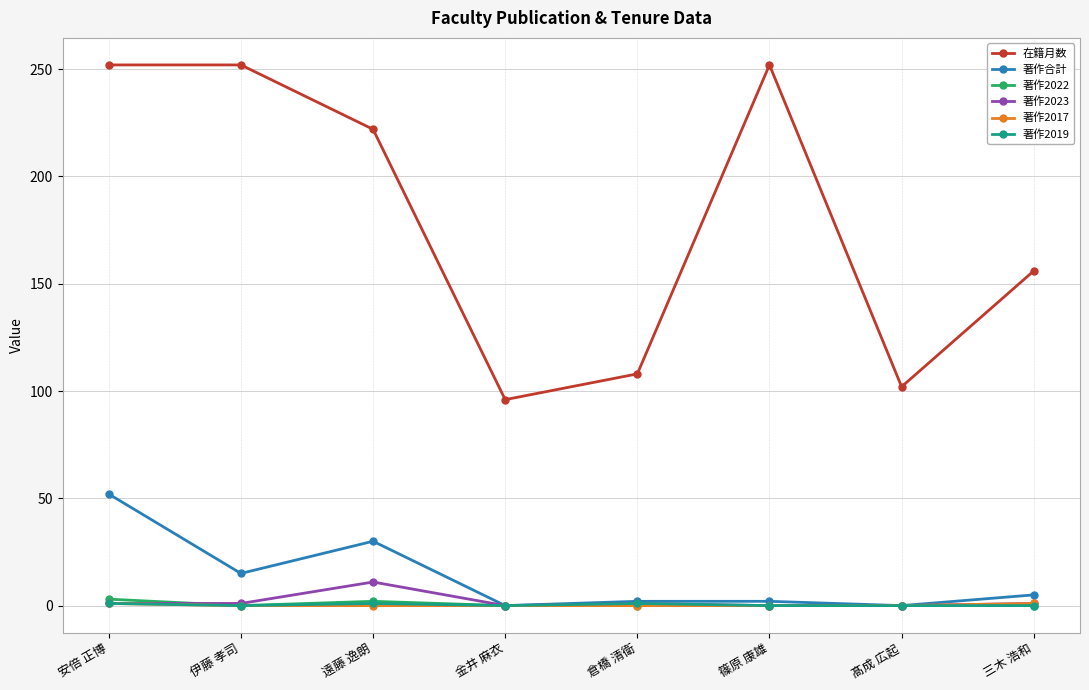

What is the difference between the highest and lowest values at 安倍 正博?

251